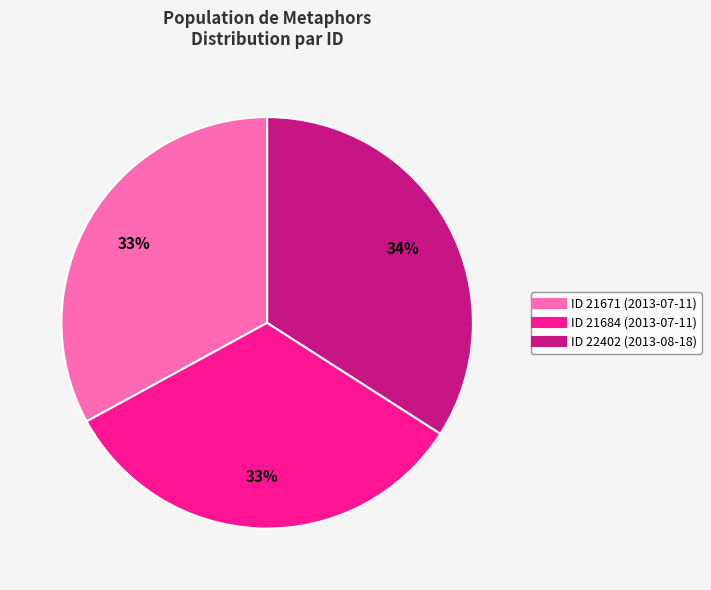

Is there any slice that represents more than half of the pie?

No